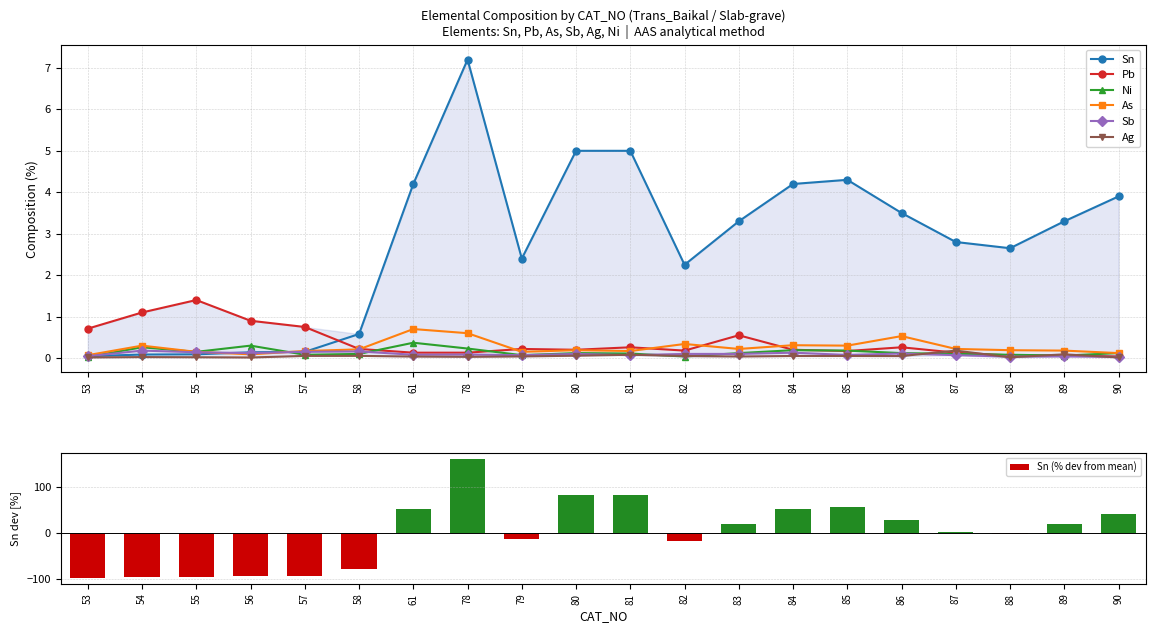

True or false: Ag has a value of 0.1 at 82.

False